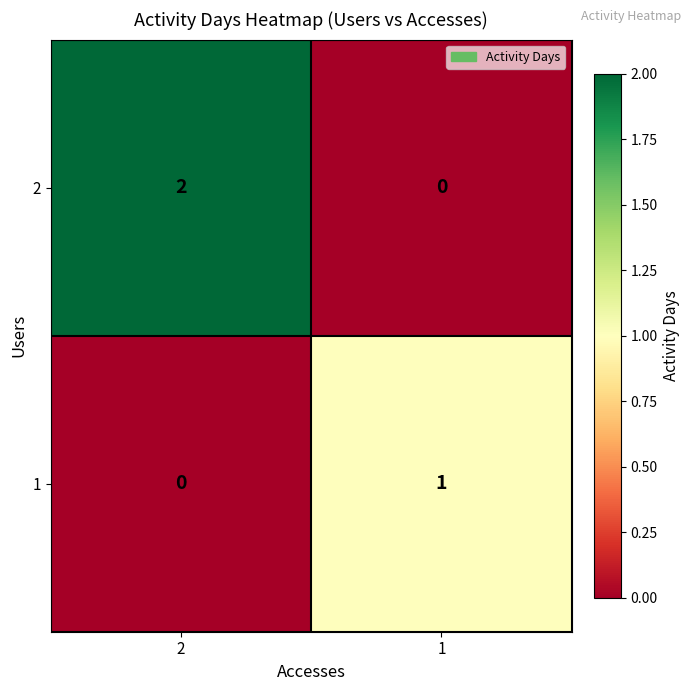

Which series has the largest total across all categories?

2